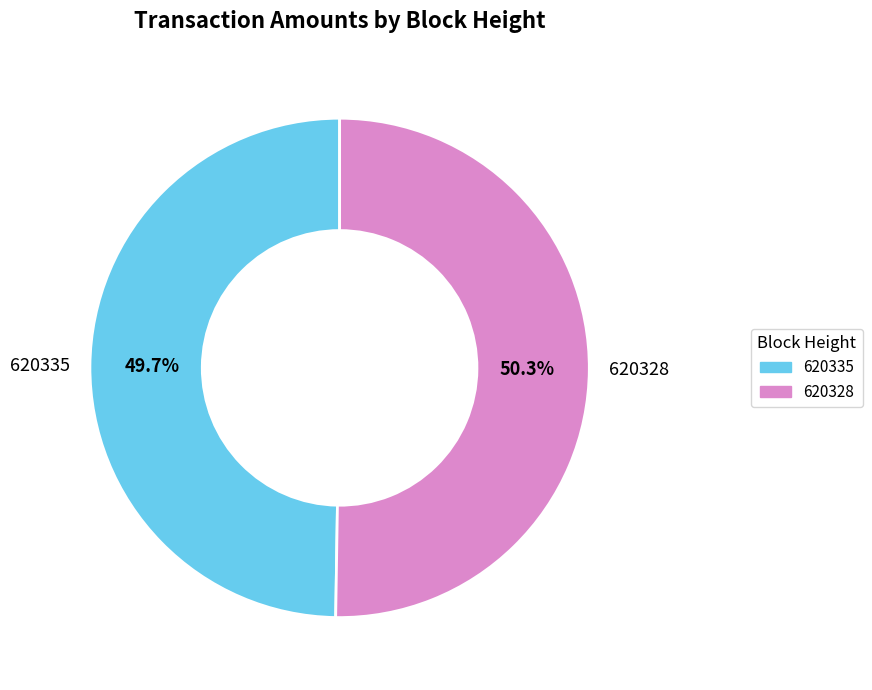

The 620335 slice represents 50% of the pie. True or false?

True